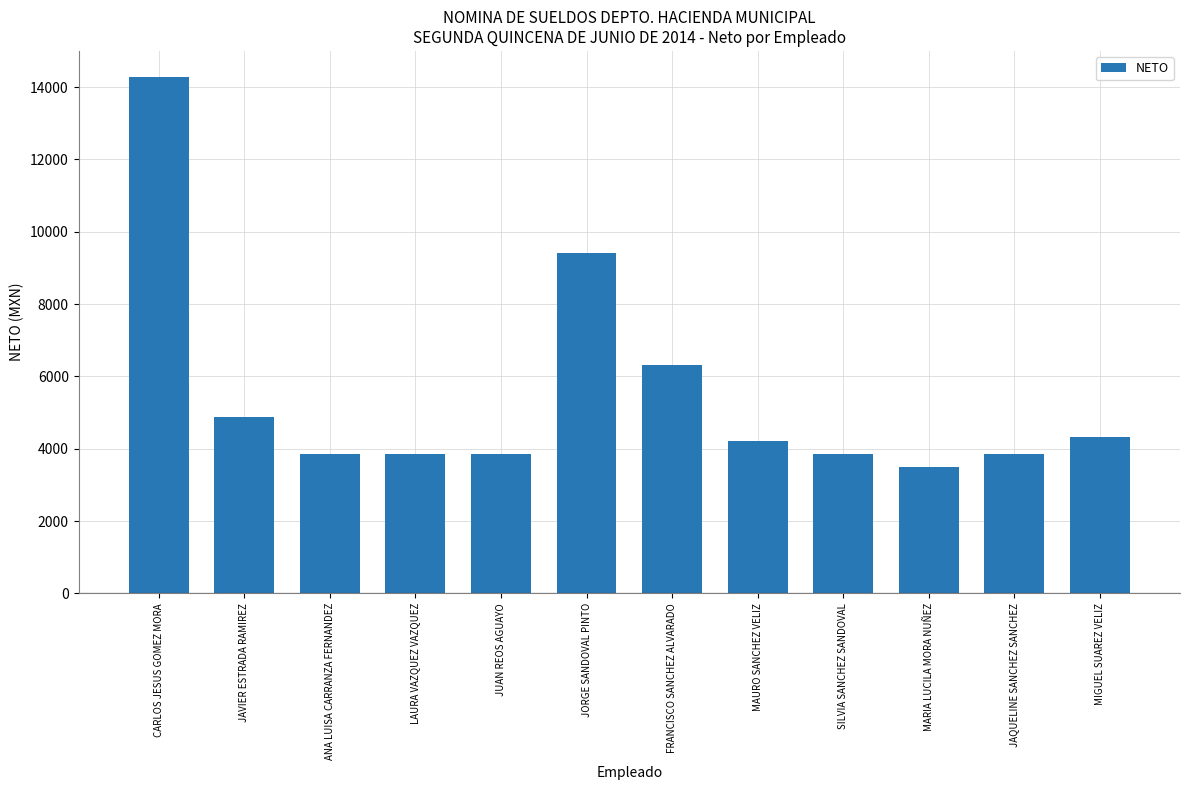

Reading left to right, what are all the values shown in this chart?

14285	4867	3852	3852	3852	9414	6304	4199	3852	3483	3852	4333